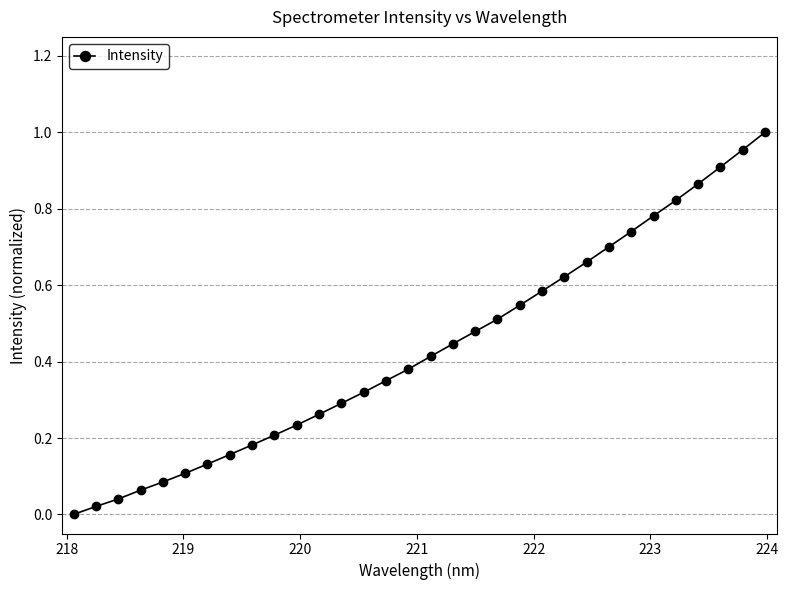

What is the sum of all values?

13.9